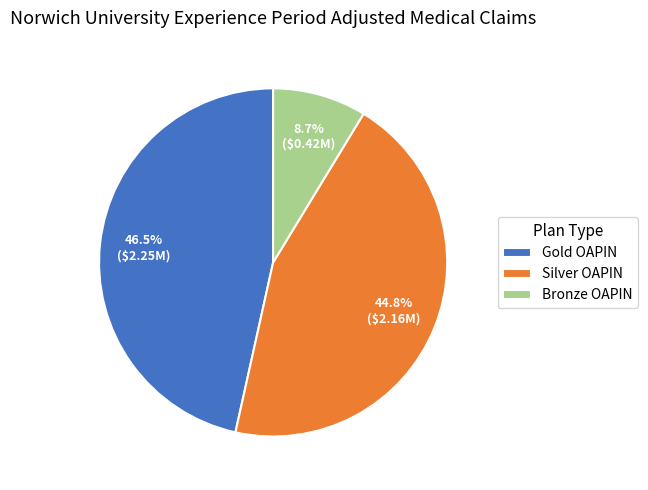

Is there a majority slice in this chart?

No